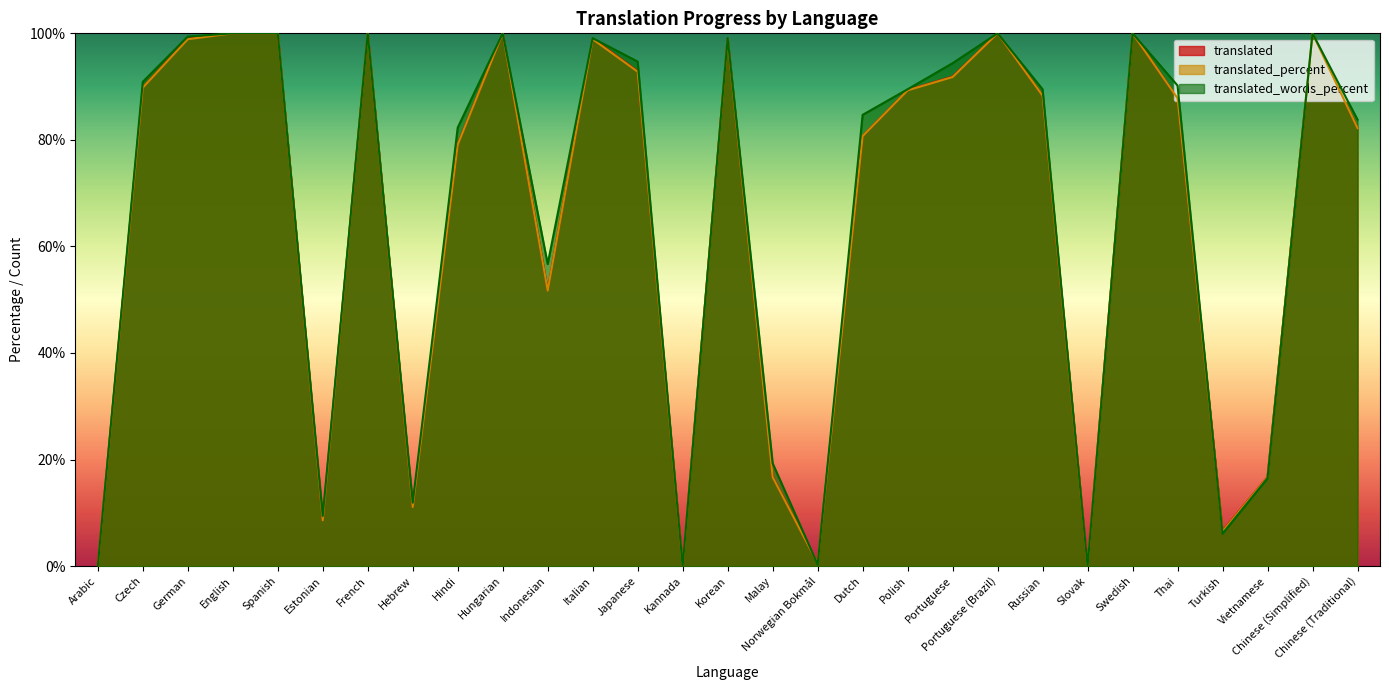

Which category has the highest value in the translated series?

English